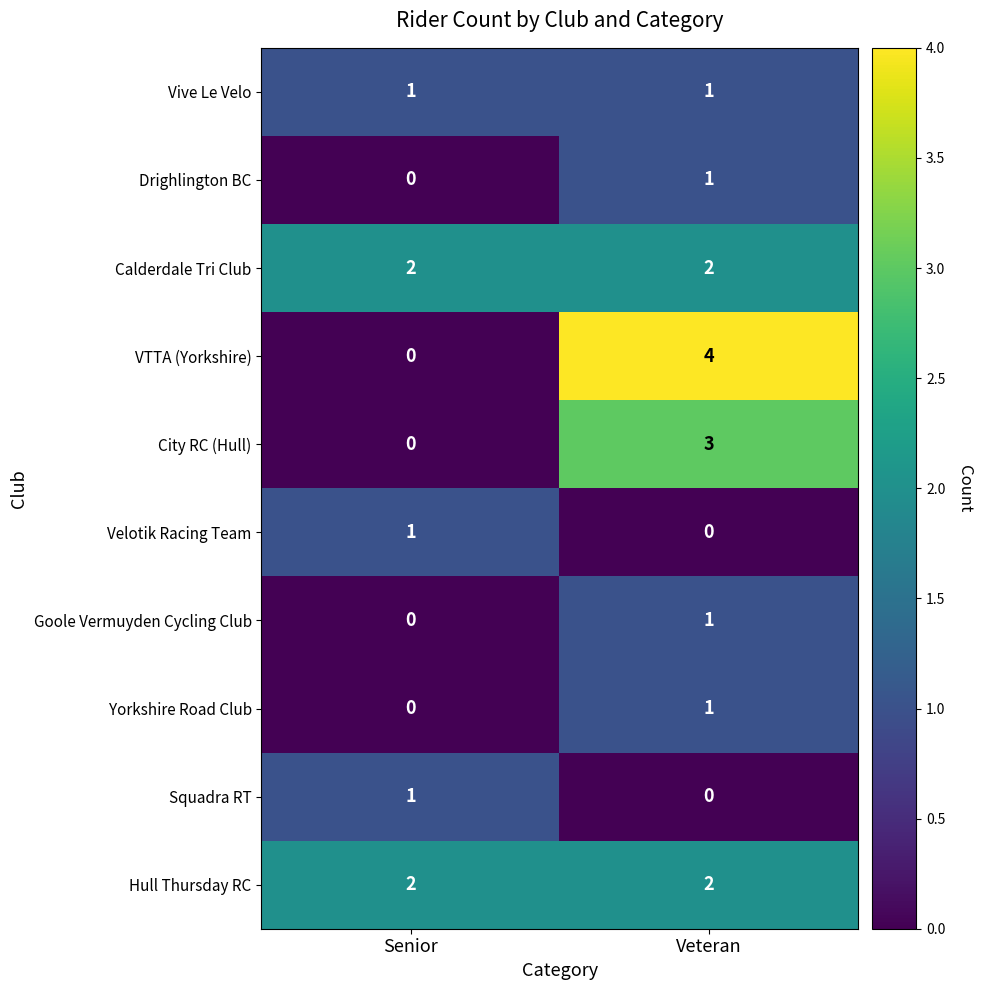

What is the spread (max minus min) of values at Veteran?

4